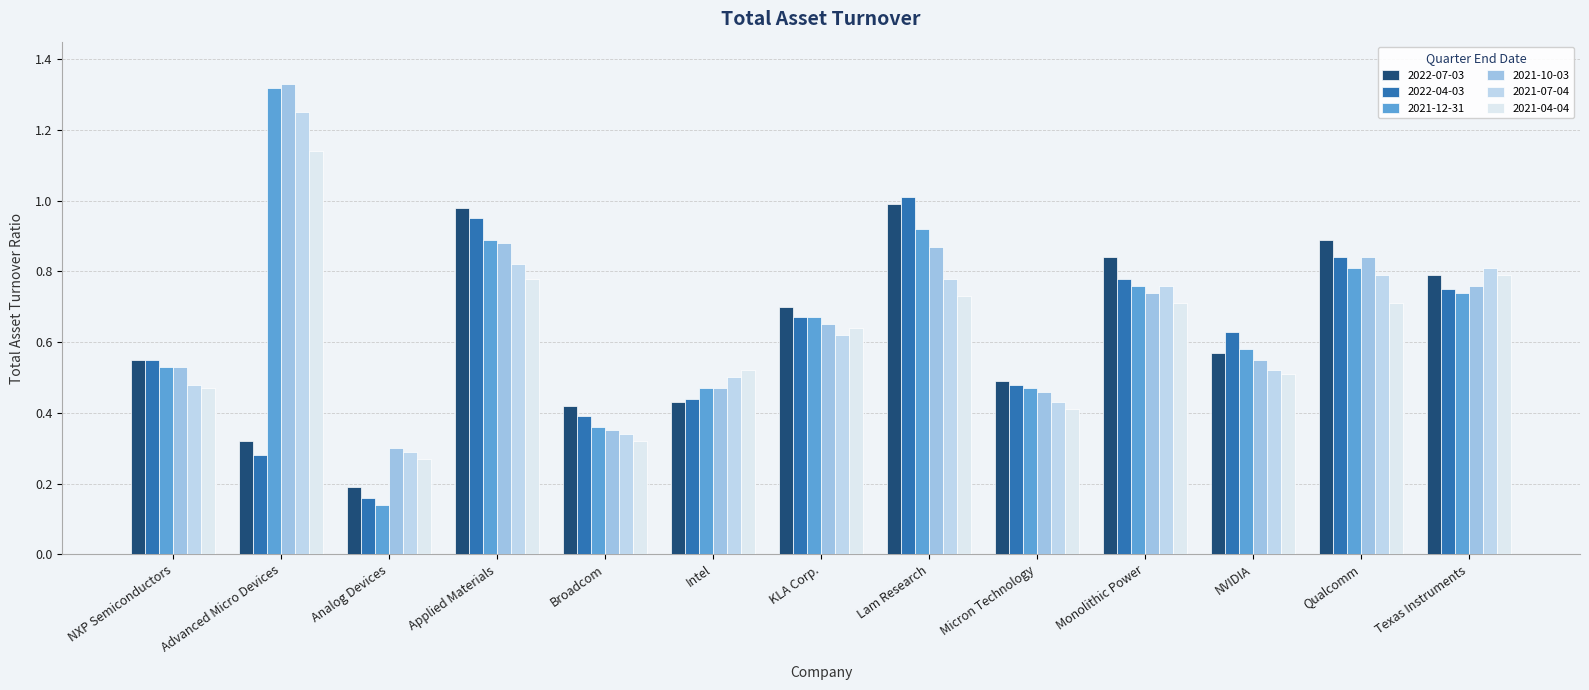

What is the sum of all 2021-10-03 values?

8.7